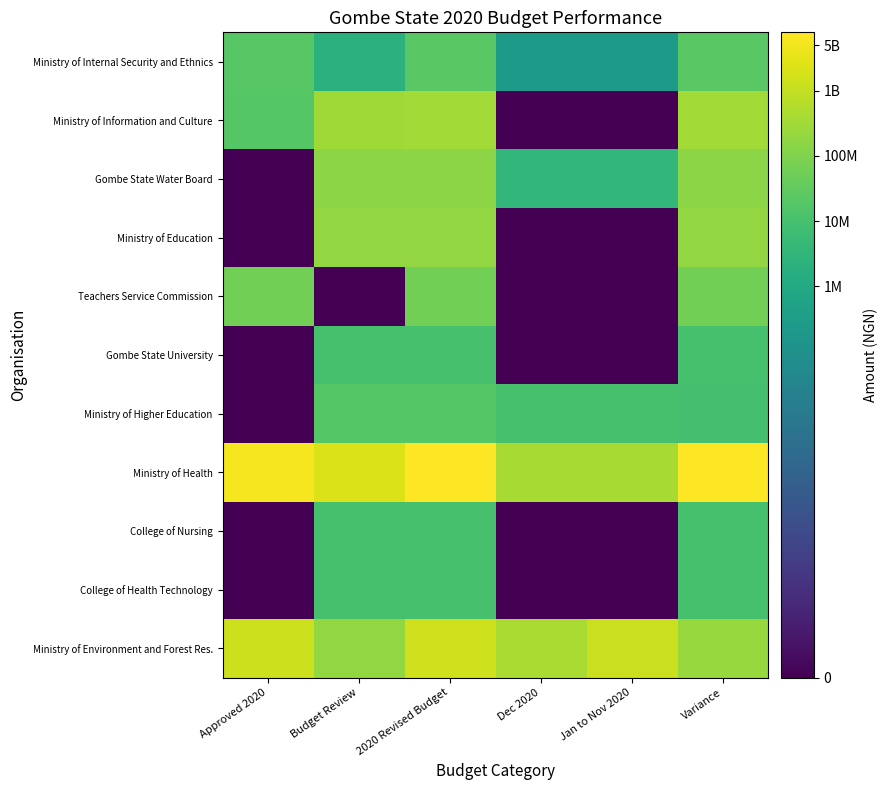

What is the total value across all series at Dec 2020?

83.4